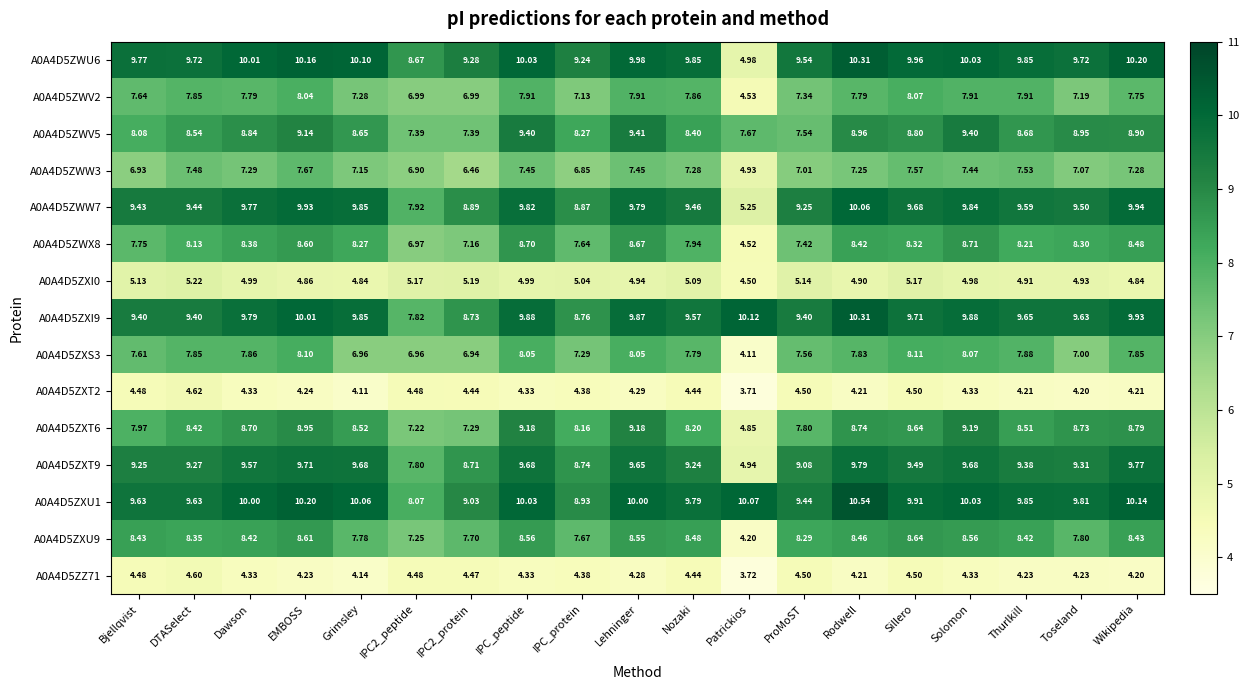

Which category has the highest value in the A0A4D5ZXI9 series?

Rodwell